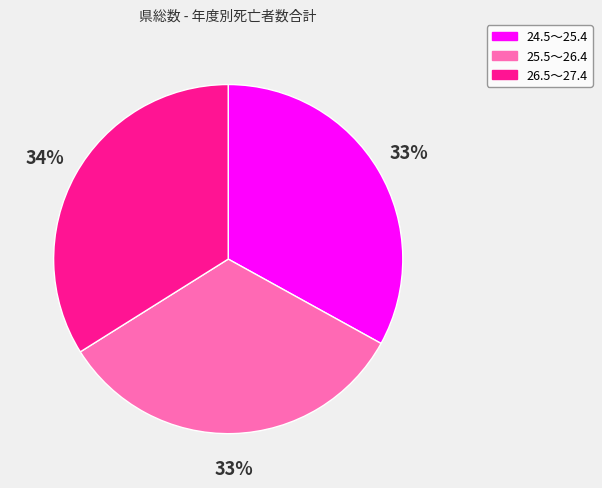

Do 24.5～25.4 and 25.5～26.4 together represent more than half of the pie?

Yes